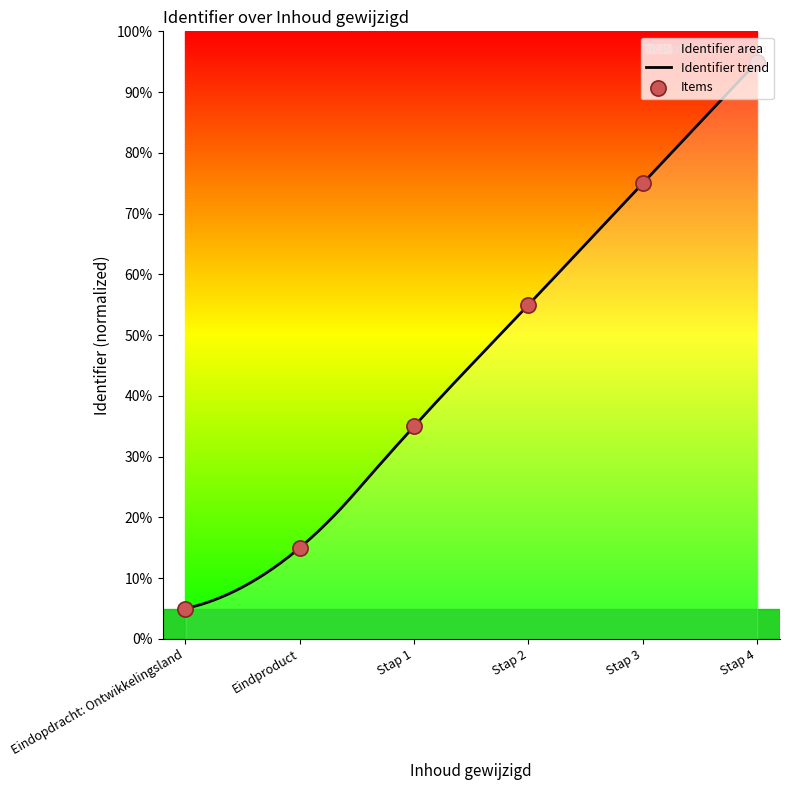

What is the ratio of the value at Stap 1 to the value at Eindproduct?

2.3